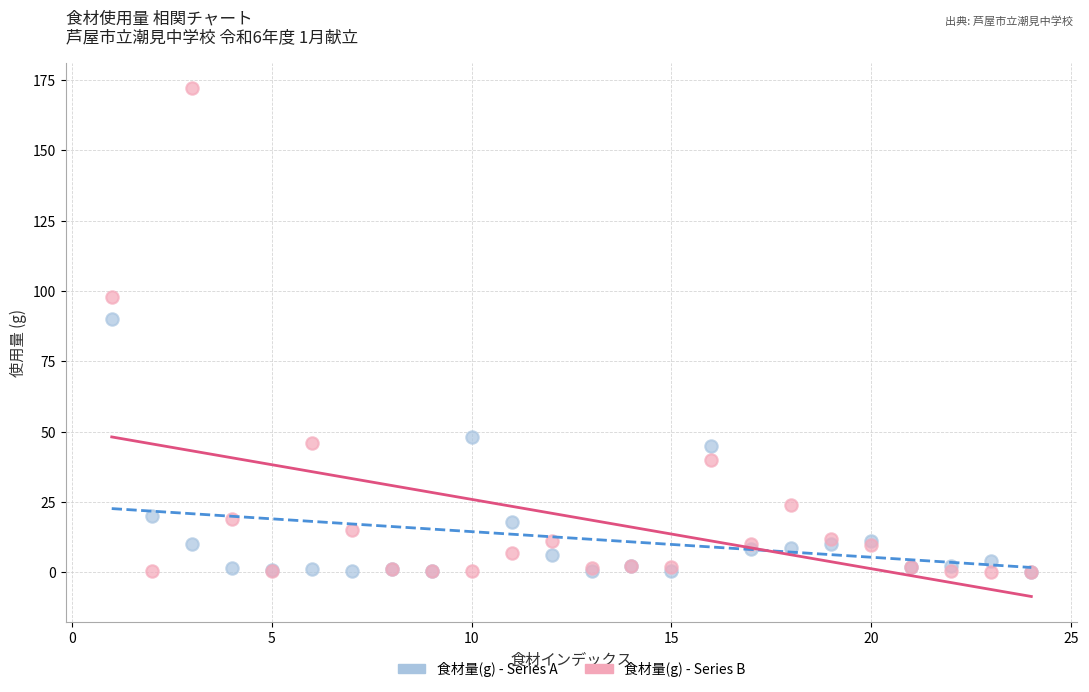

In the 食材量(g) - Series B series, what Y value is closest to 86?

98.0